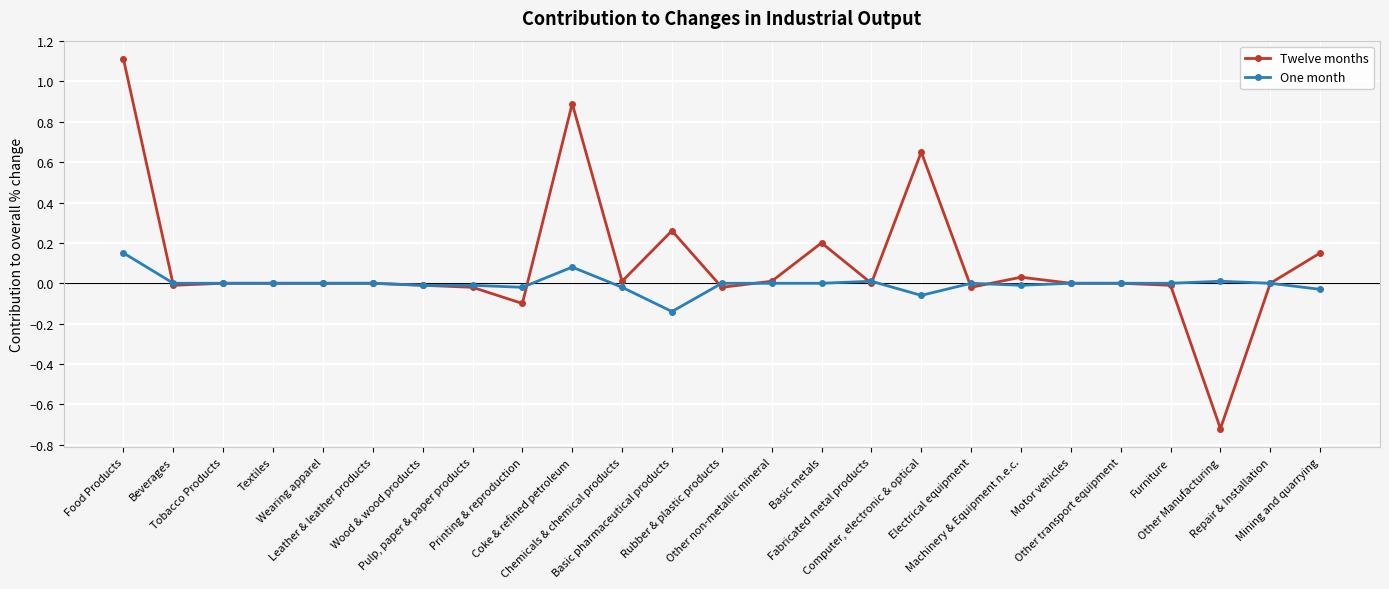

Which series has the largest total across all categories?

Twelve months